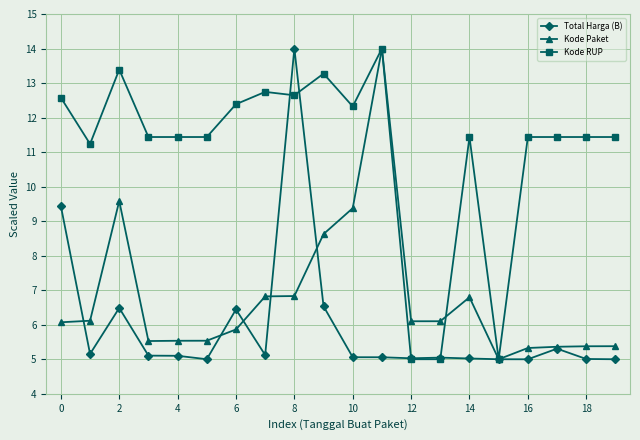

What is the minimum value shown in the chart?

5.0